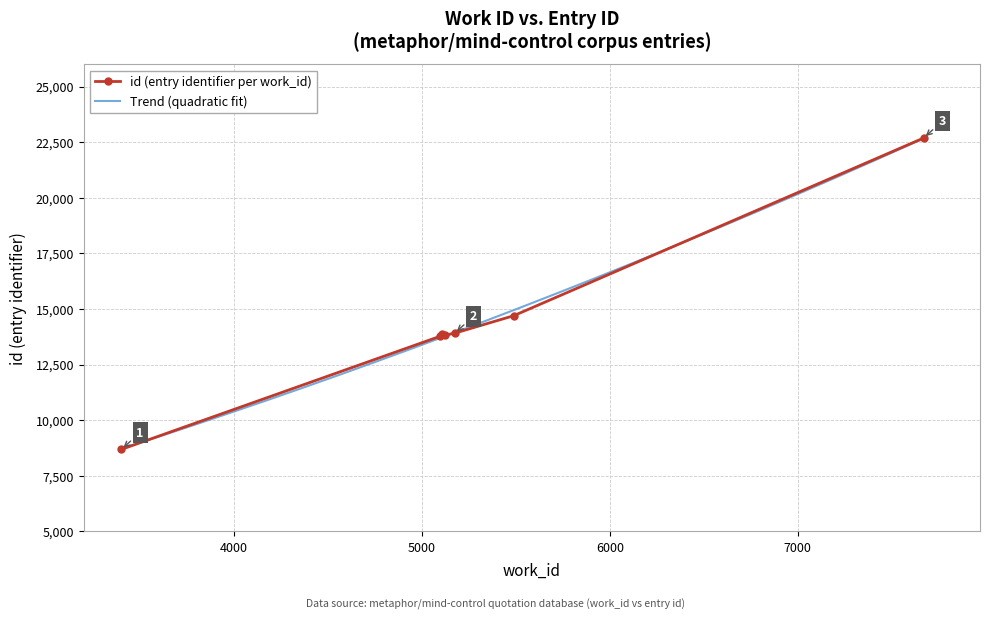

Reading right to left, what are all the values shown in this chart?

22686	22678	14699	13913	13911	13906	13890	13824	13767	8689